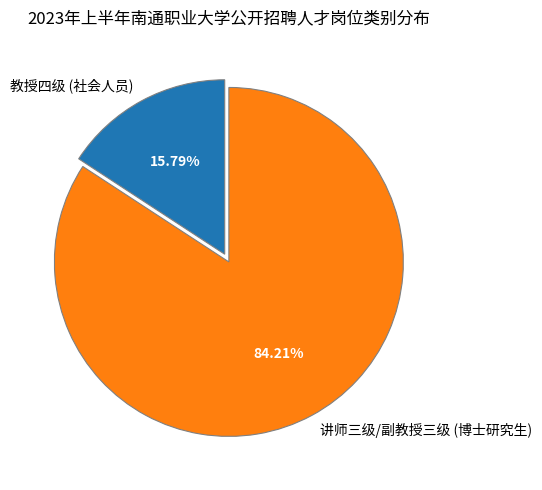

What percentage is the 讲师三级/副教授三级 (博士研究生) slice, to the nearest percent?

84%